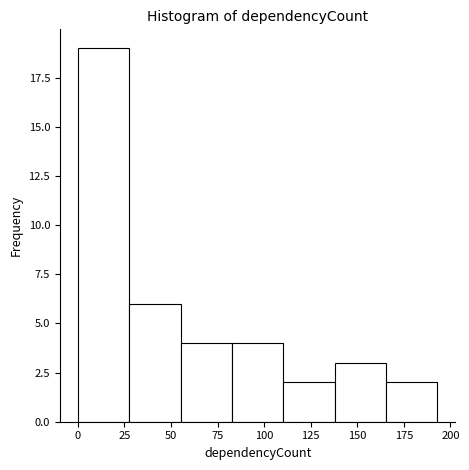

Reading left to right, transcribe this chart: for each bar, give the range it covers on the x-axis and its height. Neither the bar edges nor the heights are printed on the chart, so give them approximately, as read against the axes.

0 to 30: 19
30 to 55: 6
55 to 85: 4
85 to 110: 4
110 to 140: 2
140 to 165: 3
165 to 195: 2